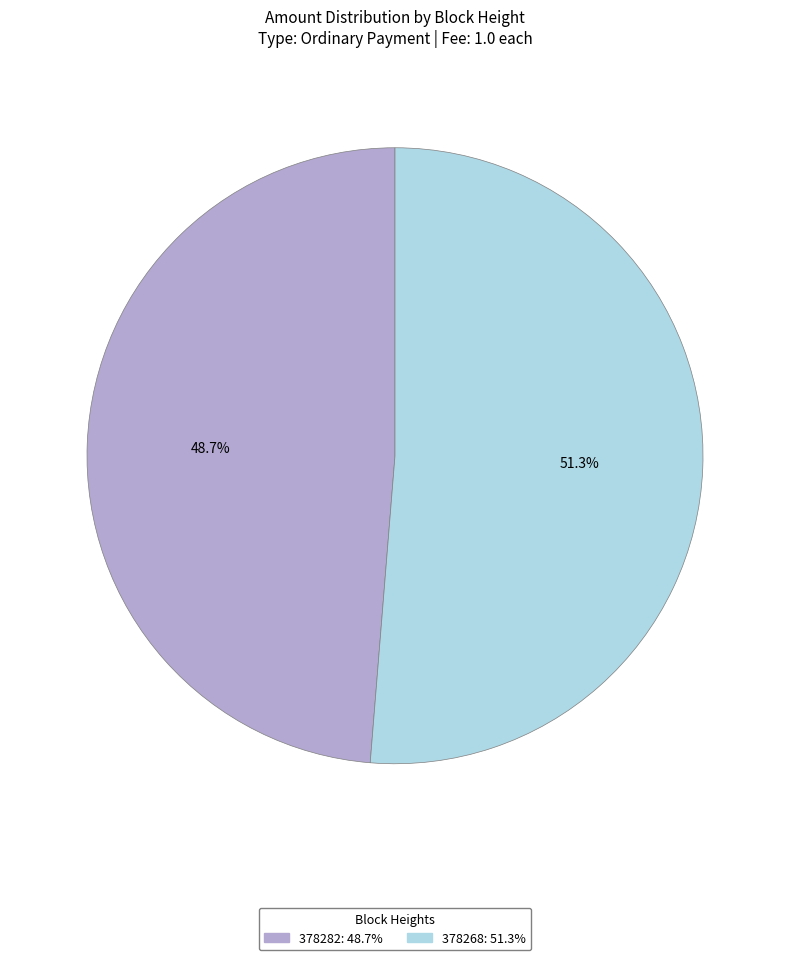

Rank the categories by value from lowest to highest.

378282, 378268